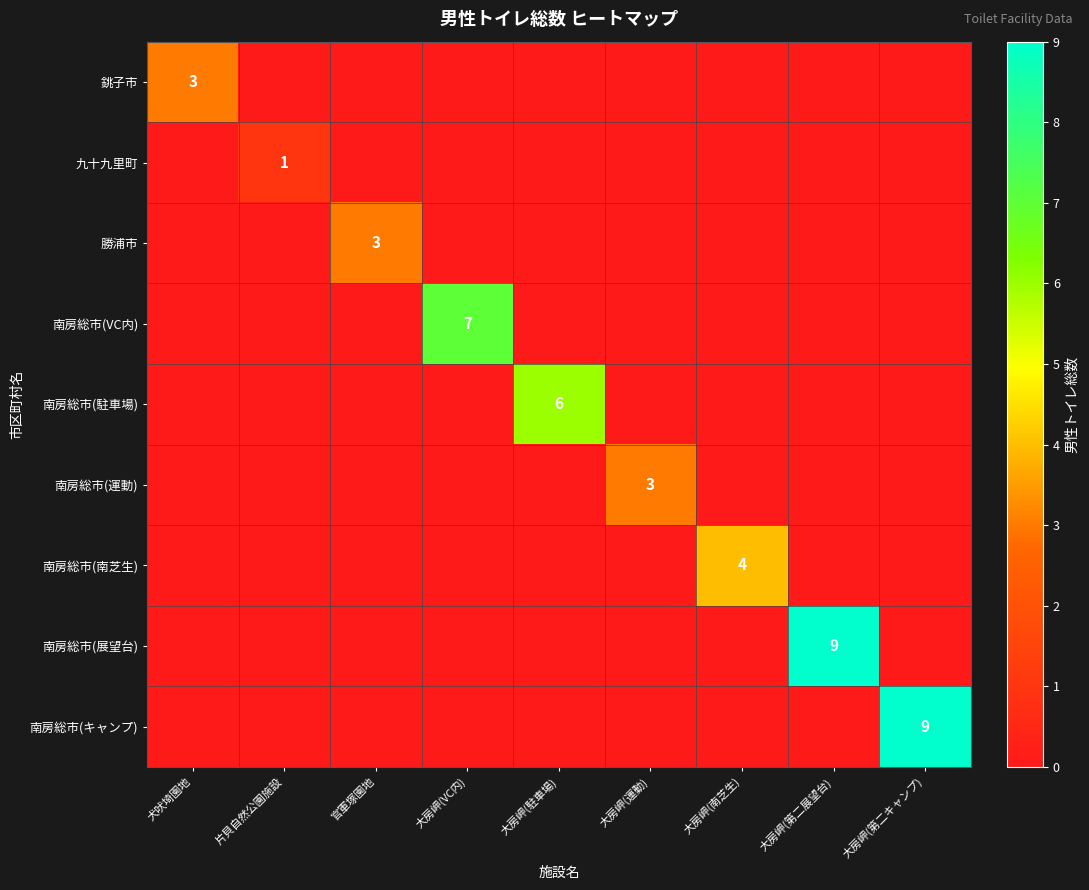

At which label is 南房総市(展望台) closest to 4?

犬吠埼園地